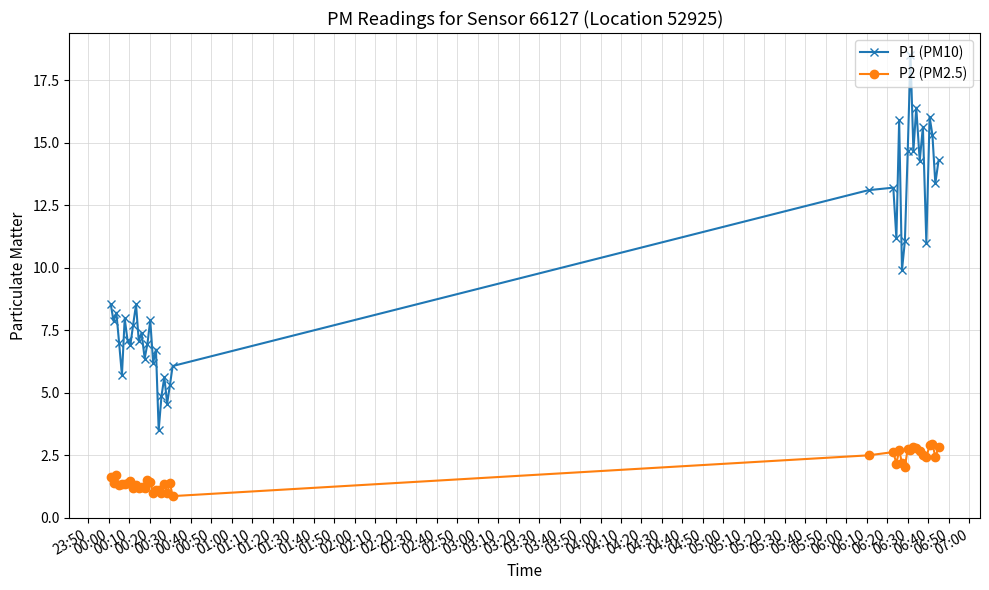

Which series has the largest total across all categories?

P1 (PM10)